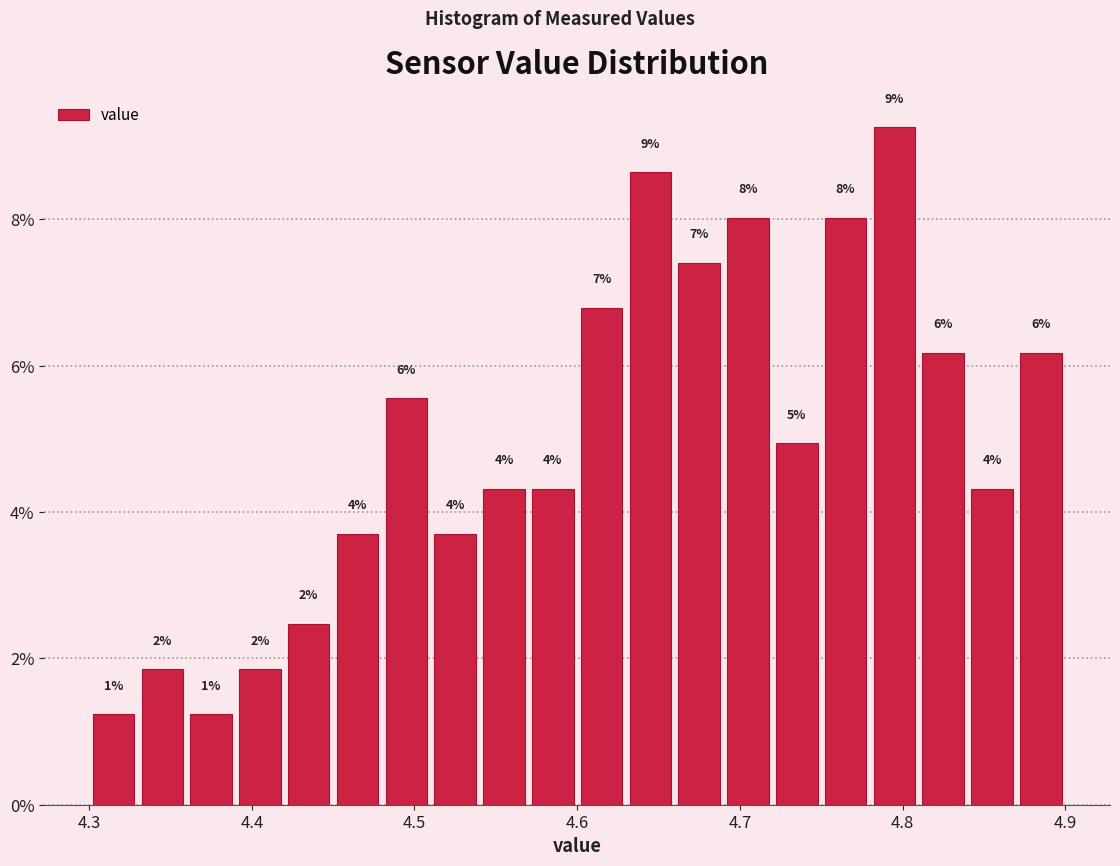

Read against the x-axis, roughly where is the centre of the tallest bar?

4.80